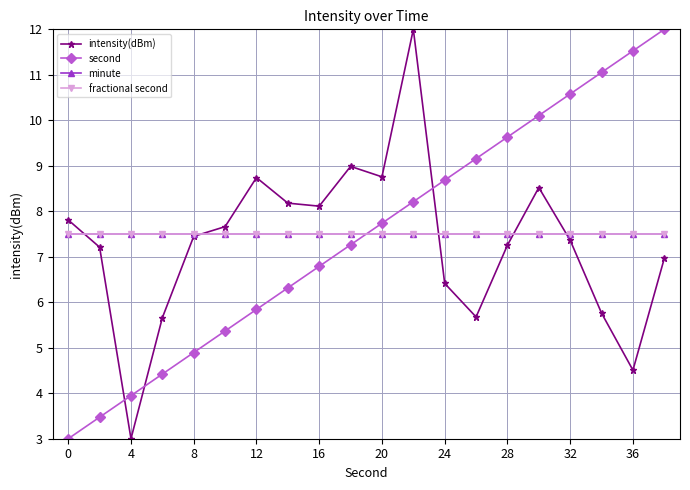

At how many categories does at least one series exceed 10?

6